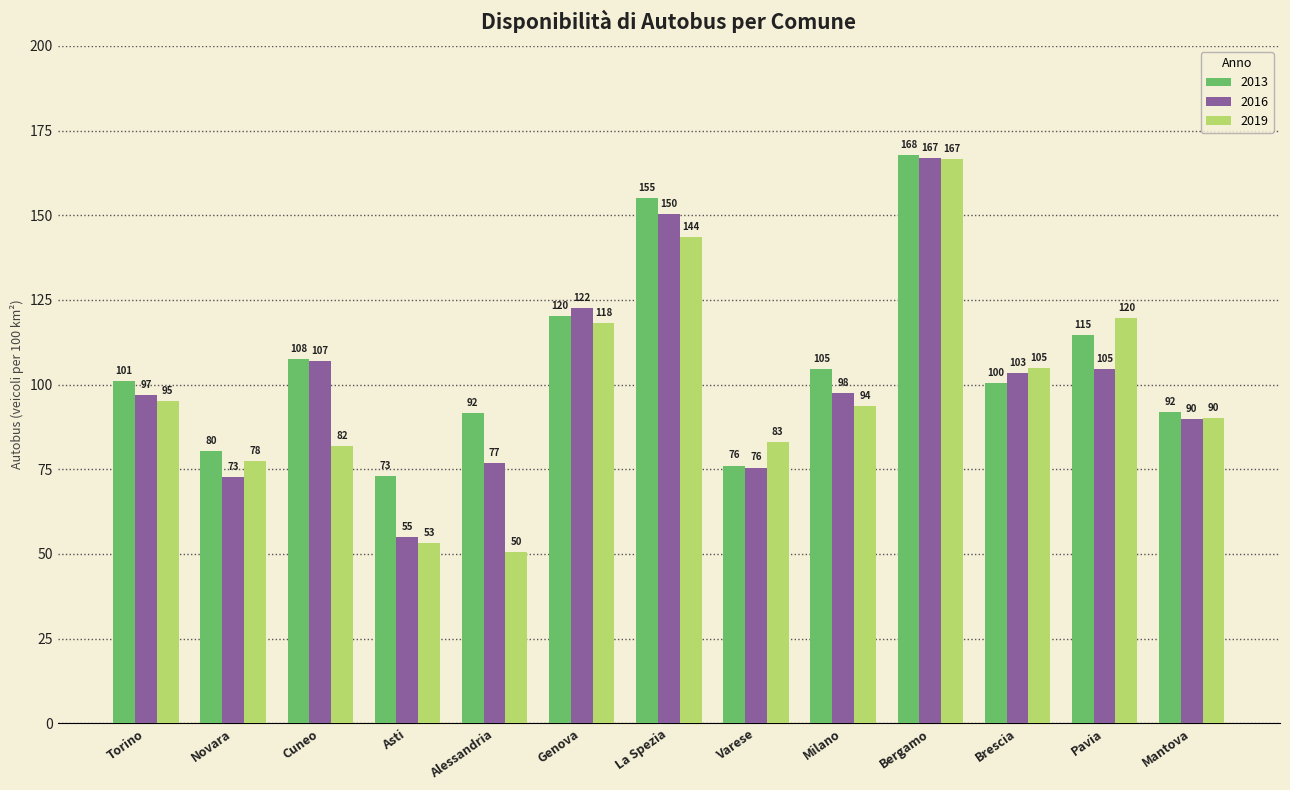

What is the difference between the second highest and minimum values in the 2016 series?

95.2